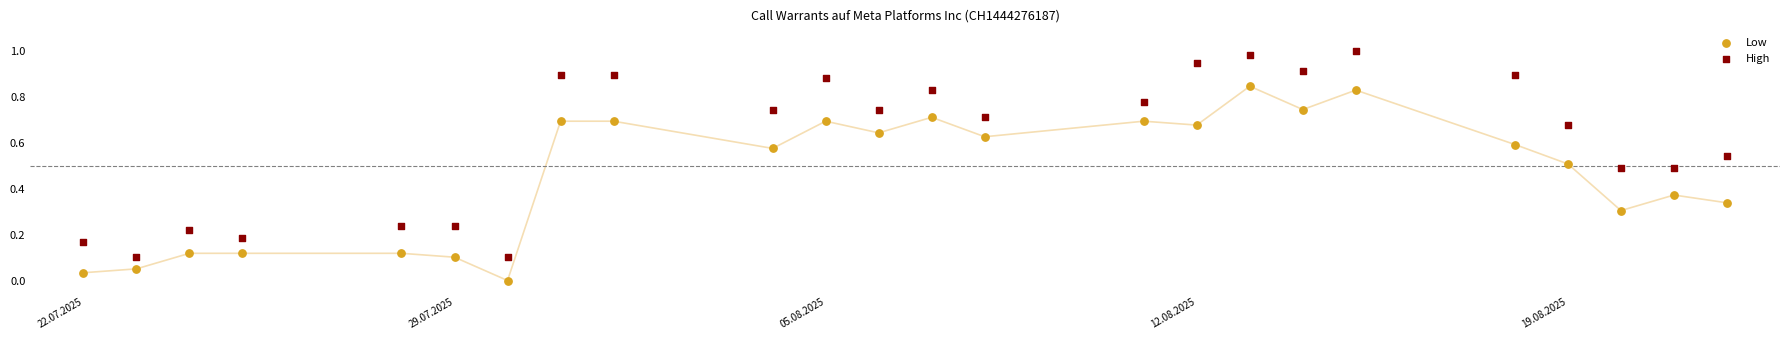

Across all data points, what is the range of X values (max minus min)?

31.0